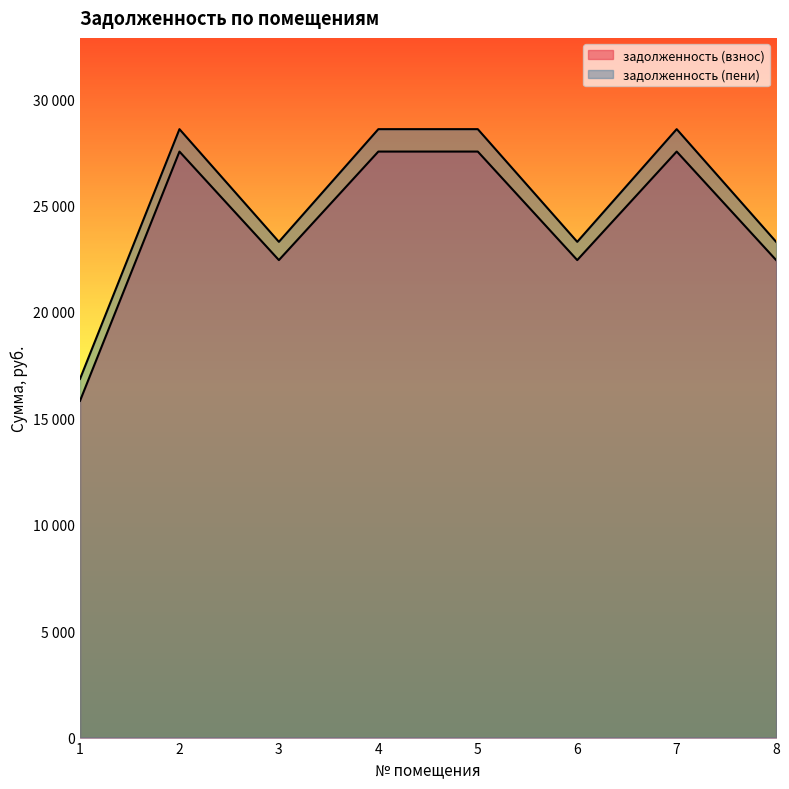

Reading left to right, transcribe all the data shown in this chart.

задолженность (взнос): 15821.5	27533.5	22434.7	27533.5	27533.5	22434.7	27533.5	22434.7
задолженность (пени): 16851.1	28586.5	23292.7	28586.5	28586.5	23292.7	28586.5	23292.7